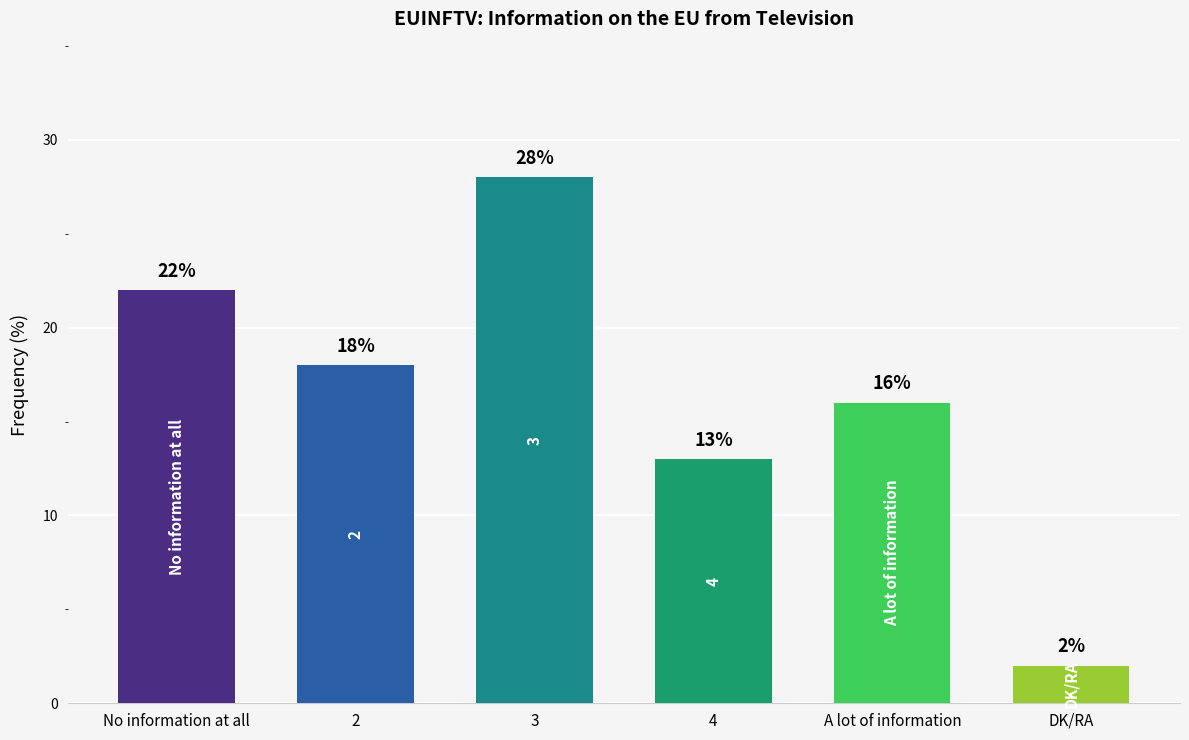

Does the chart contain stacked bars?

No